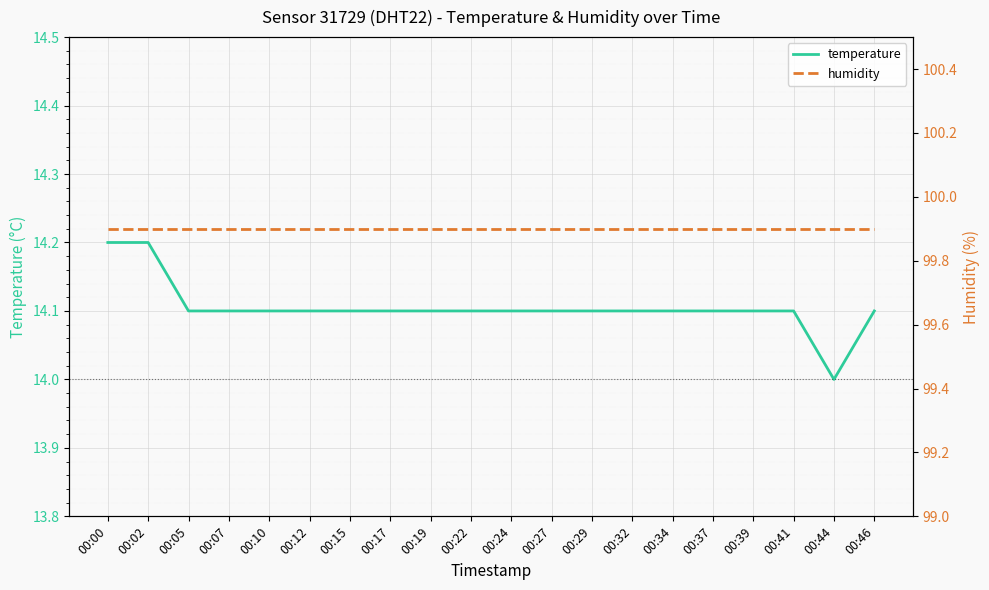

How many data points does each series have?

20